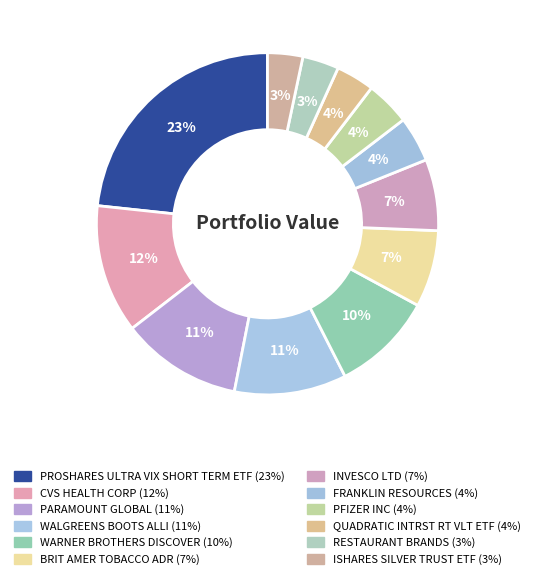

How many slices are in this pie chart?

12